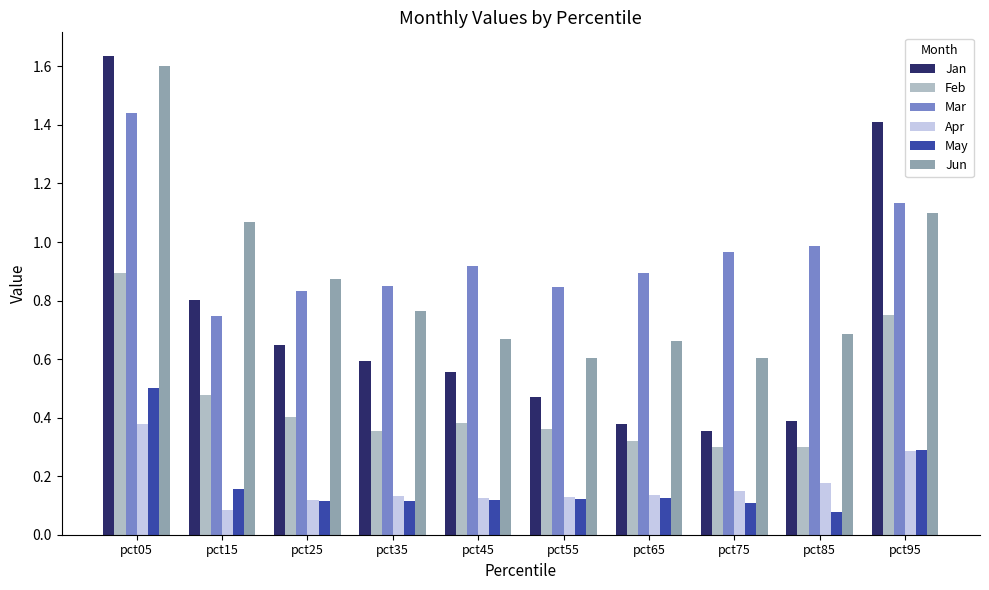

Rank the series by their maximum value, from highest to lowest.

Jan, Jun, Mar, Feb, May, Apr